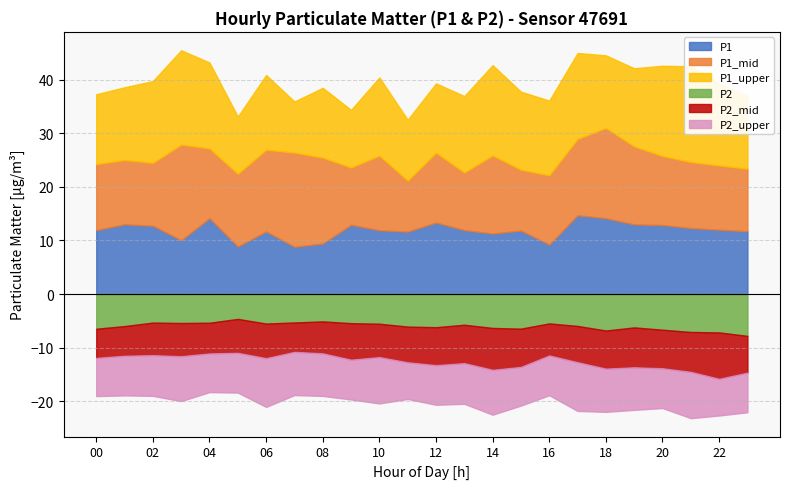

What is the sum of the P2_mid values at 19 and 17?

14.2